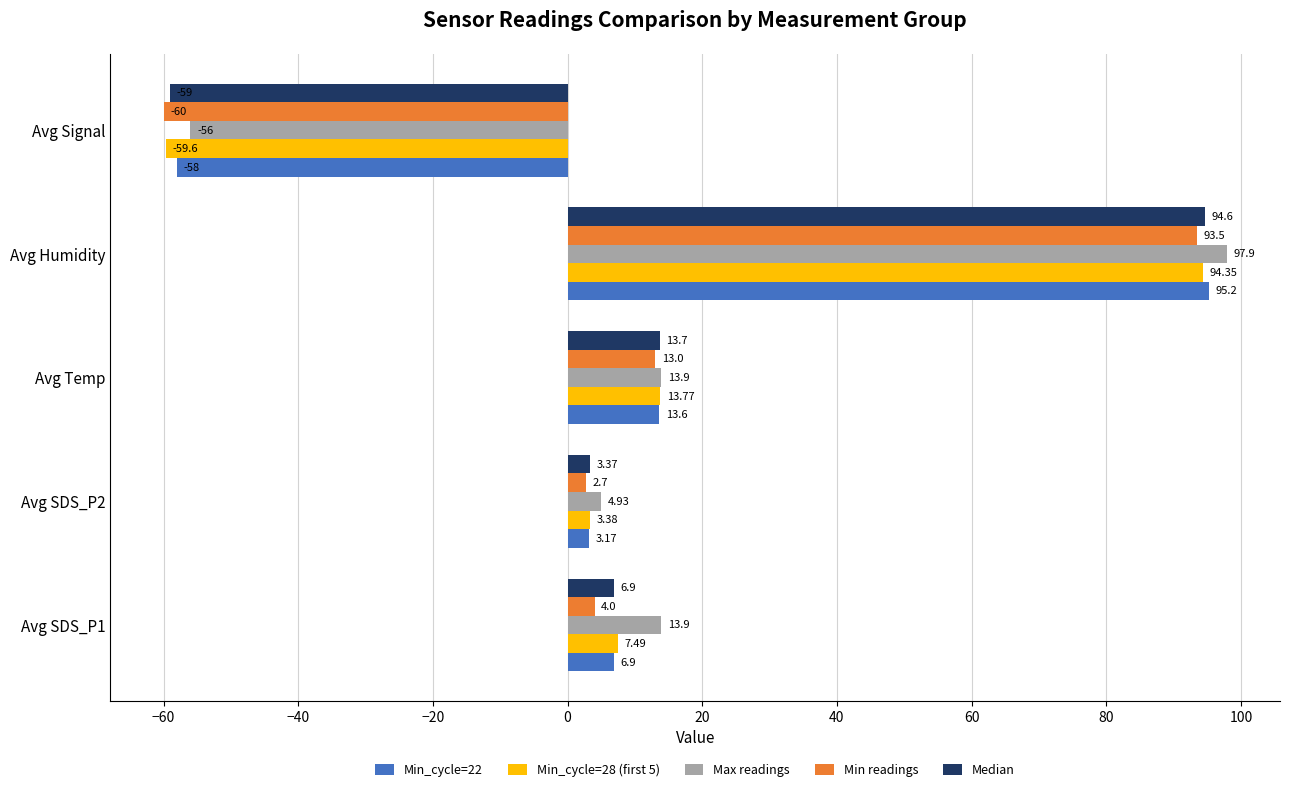

What are all the series names shown in the legend?

Min_cycle=22, Min_cycle=28 (first 5), Max readings, Min readings, Median